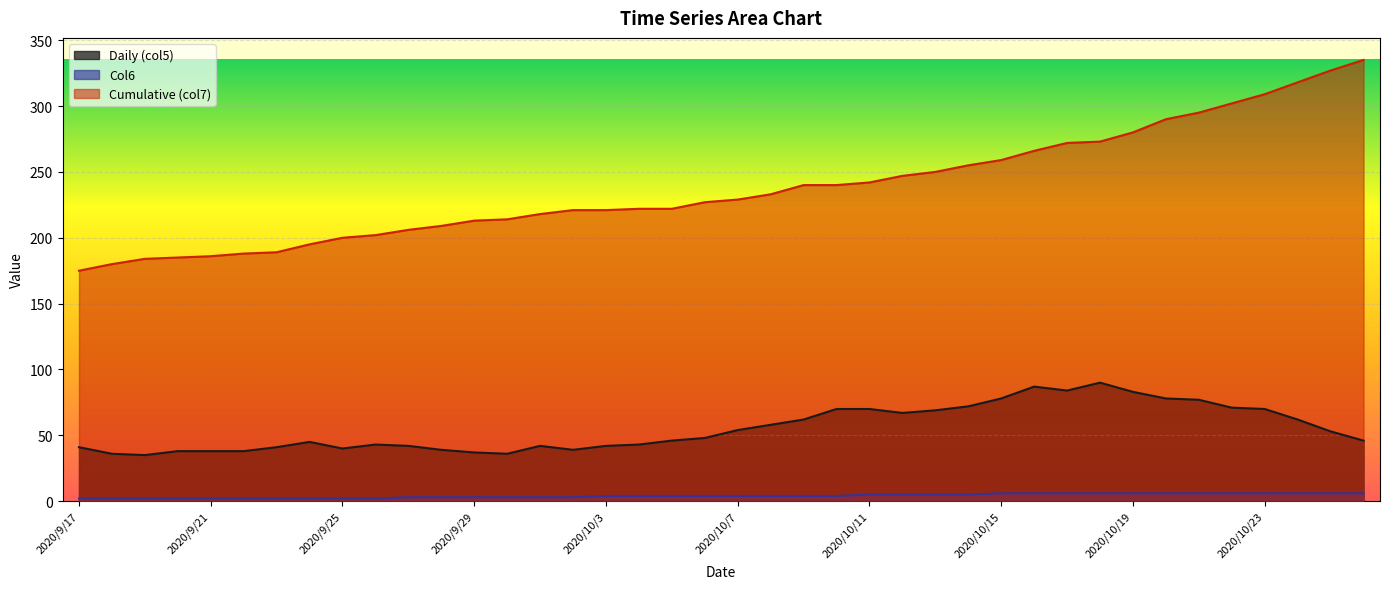

At which label does Cumulative (col7) first exceed 229?

2020/10/8